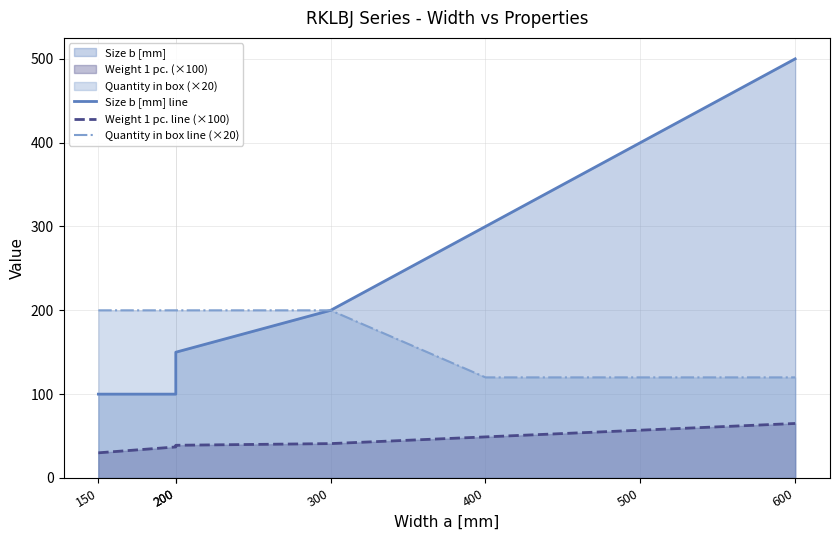

What is the average value of the Weight 1 pc. line (×100) series?

45.4